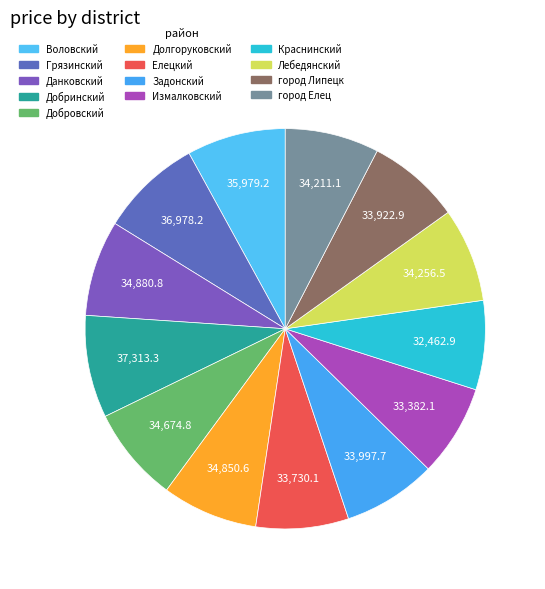

How many slices are in this pie chart?

13